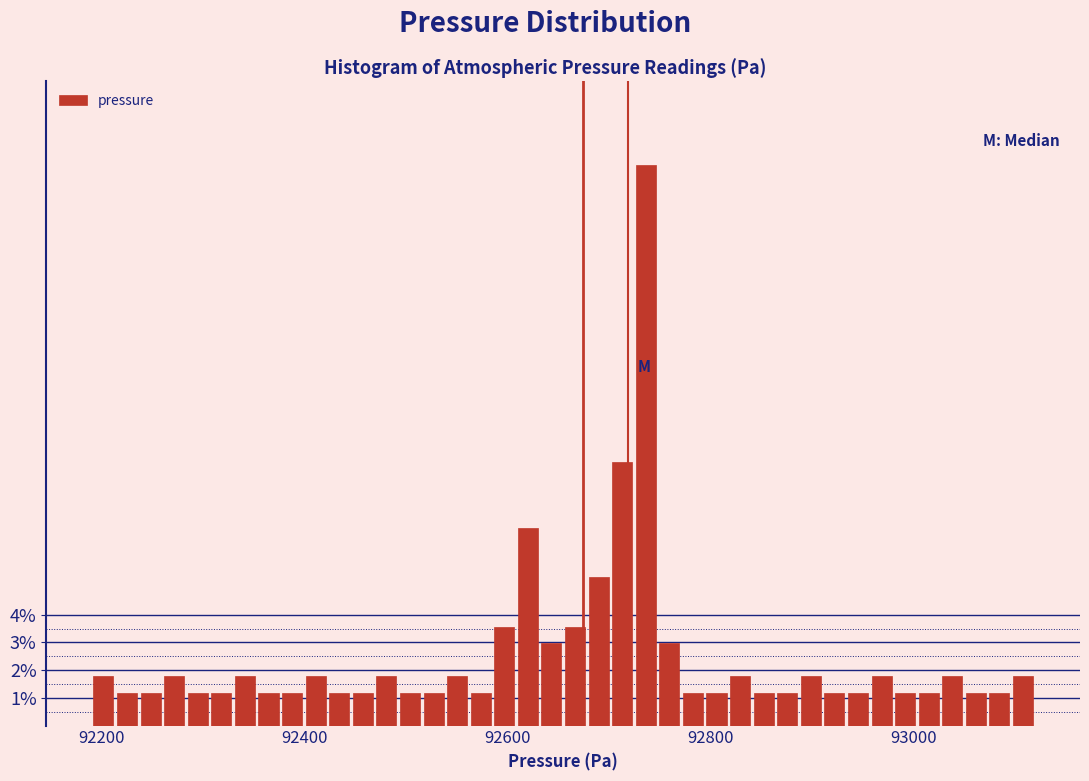

Around what value on the x-axis is the tallest bar? Give the approximate position of its centre, as read against the axis.

92740